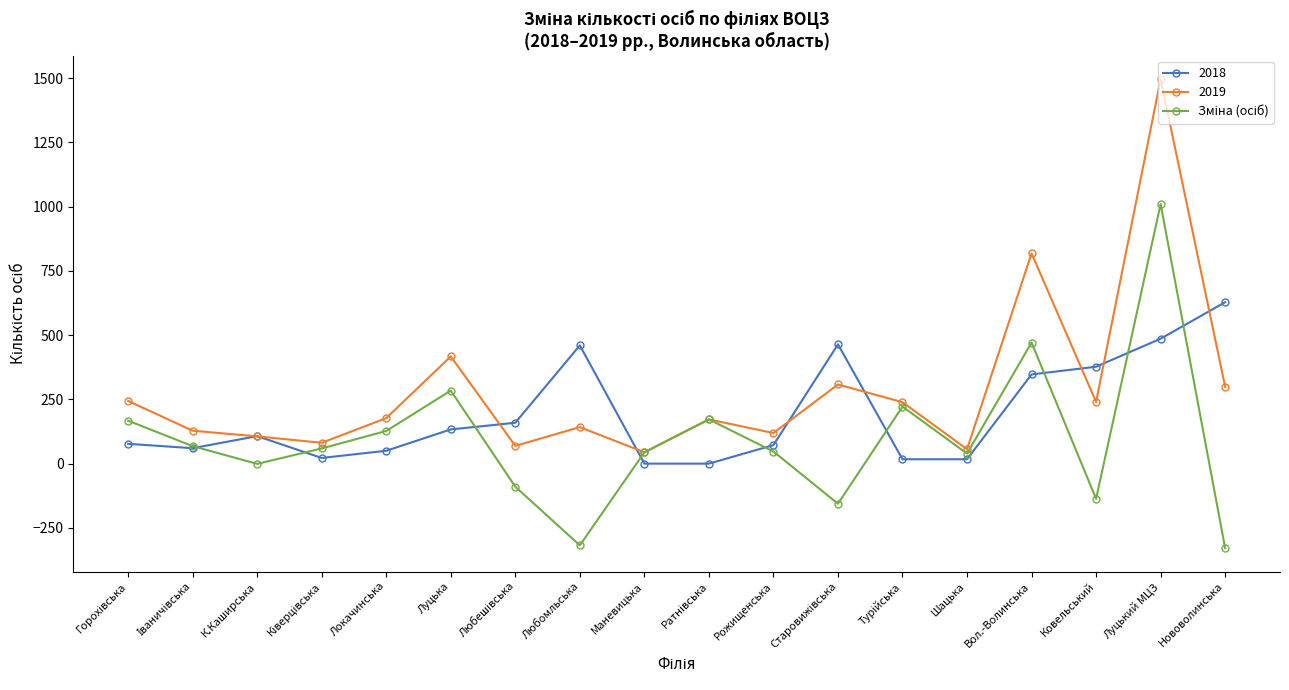

What is the spread (max minus min) of values at Любомльська?

778